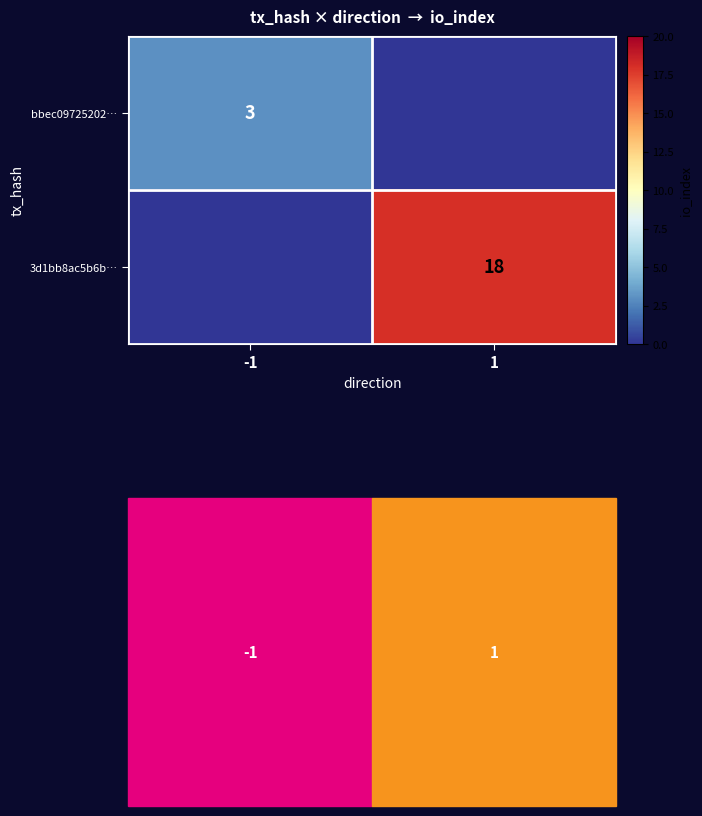

Is the value of bbec09725202… at -1 greater than the value of 3d1bb8ac5b6b… at 1?

No